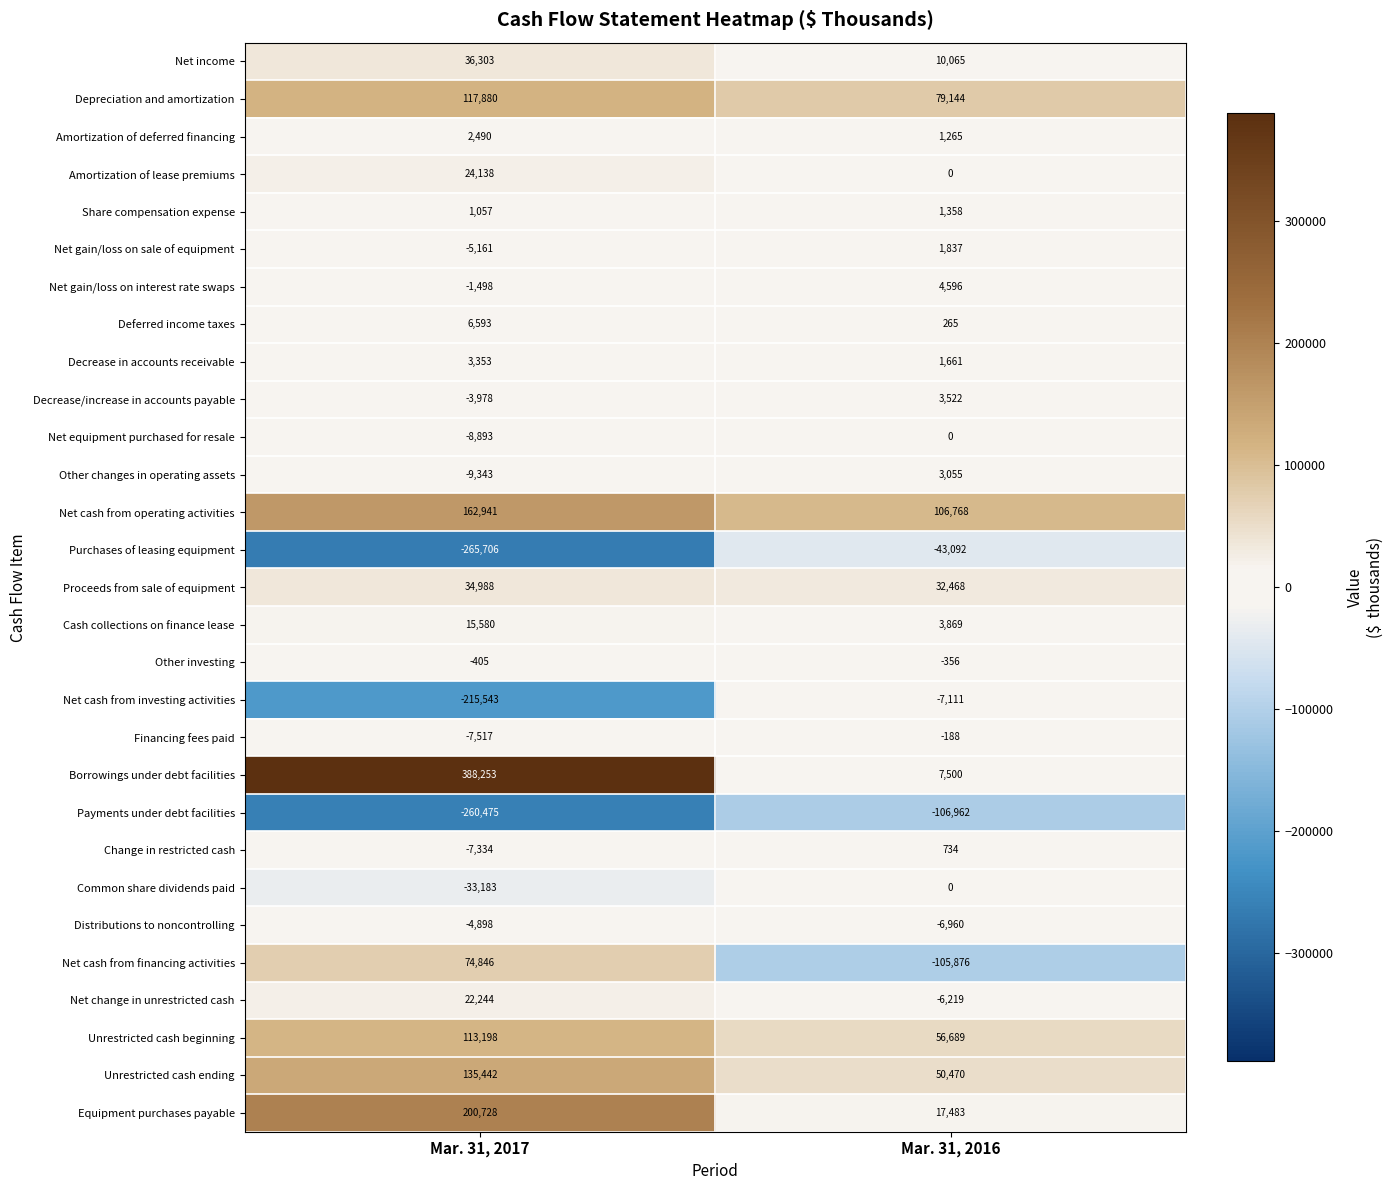

The Distributions to noncontrolling series shows -6960 at Mar. 31, 2016. True or false?

True